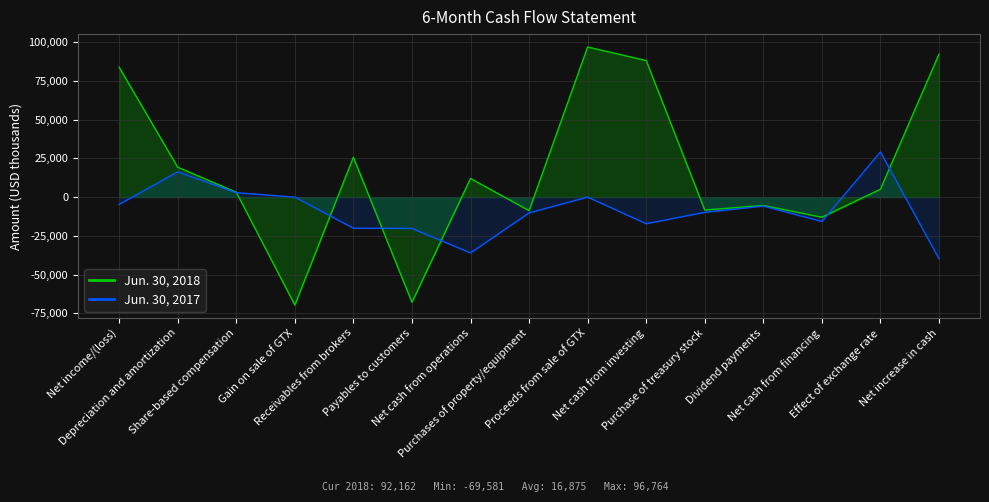

What is the sum of the Jun. 30, 2017 values at Payables to customers and Proceeds from sale of GTX?

-20183